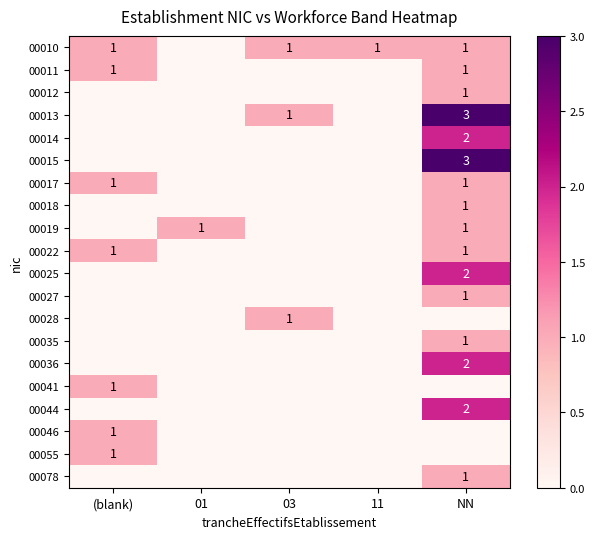

Rank the series by their maximum value, from highest to lowest.

00013, 00015, 00014, 00025, 00036, 00044, 00010, 00011, 00012, 00017, 00018, 00019, 00022, 00027, 00028, 00035, 00041, 00046, 00055, 00078